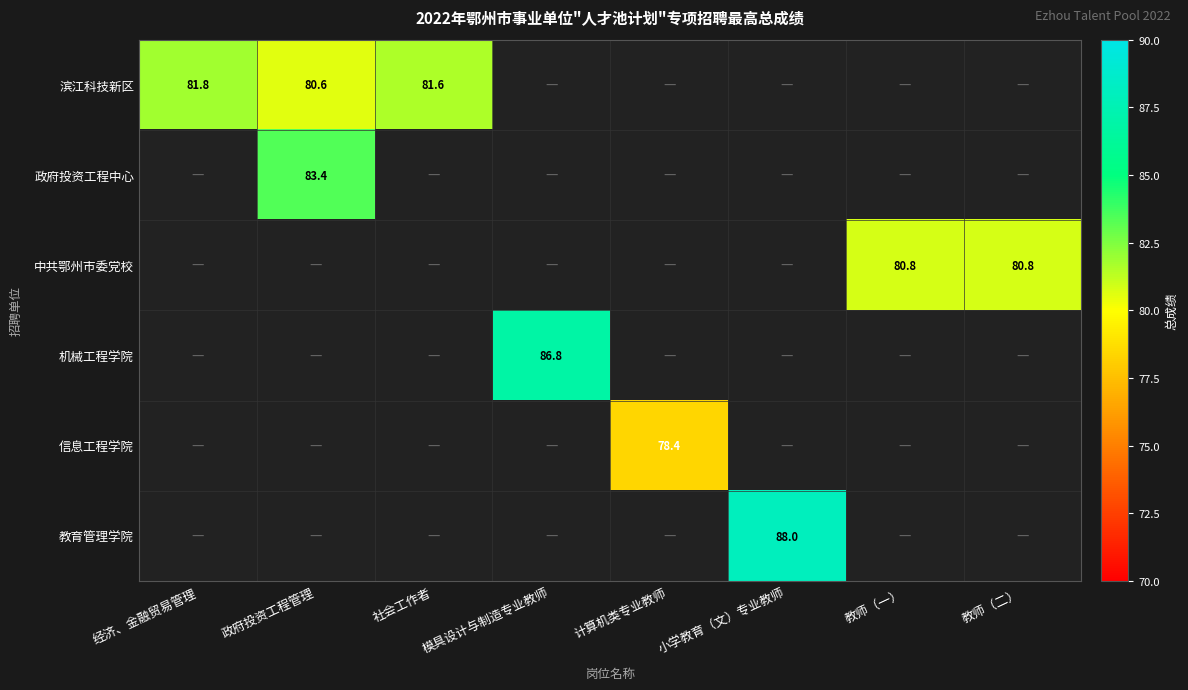

The value of 信息工程学院 at 计算机类专业教师 is 18.7. True or false?

False